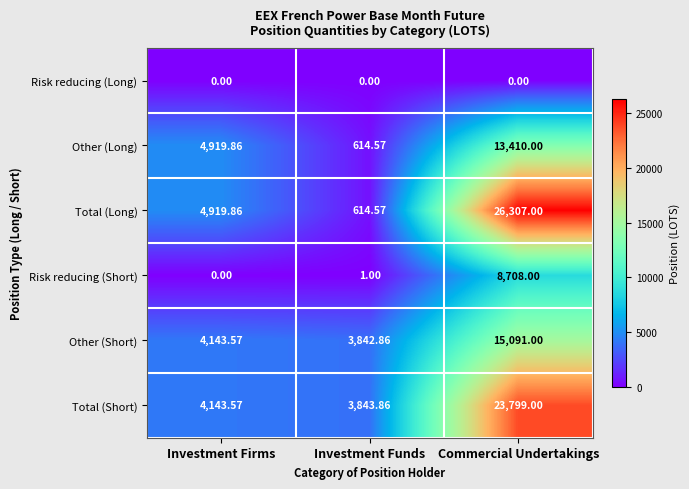

What is the greatest value displayed?

26307.0